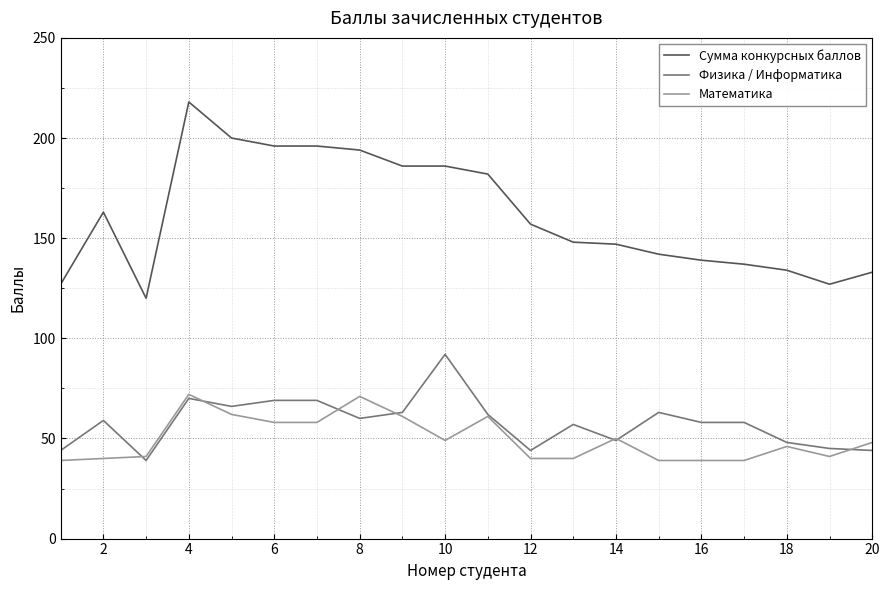

List the series in order of their peak value, highest first.

Сумма конкурсных баллов, Физика / Информатика, Математика